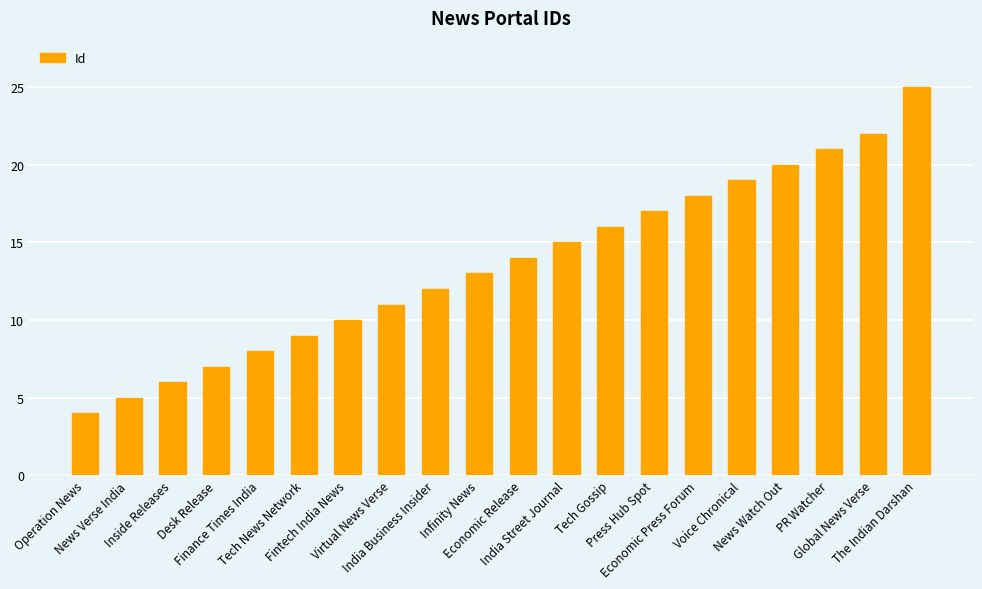

Rank the categories by value from highest to lowest.

The Indian Darshan, Global News Verse, PR Watcher, News Watch Out, Voice Chronical, Economic Press Forum, Press Hub Spot, Tech Gossip, India Street Journal, Economic Release, Infinity News, India Business Insider, Virtual News Verse, Fintech India News, Tech News Network, Finance Times India, Desk Release, Inside Releases, News Verse India, Operation News